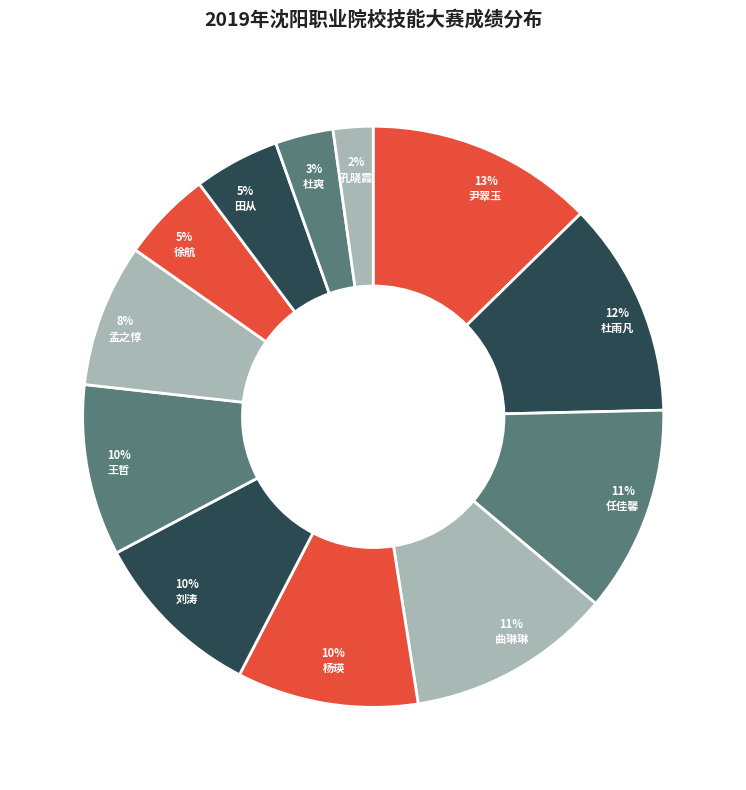

To the nearest percent, what is the average slice percentage?

8%